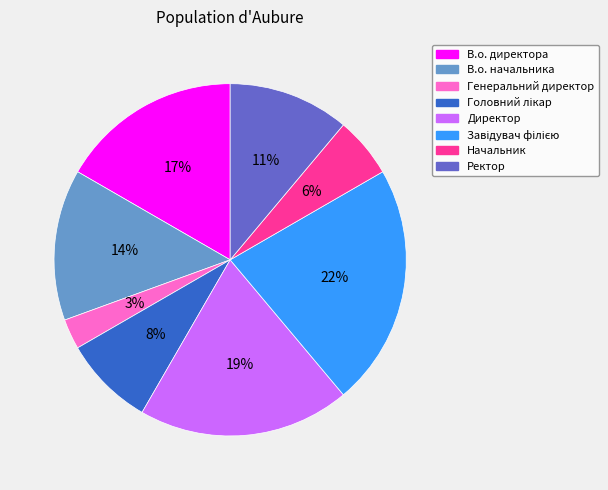

Combined, do В.о. начальника and Начальник account for over 50%?

No